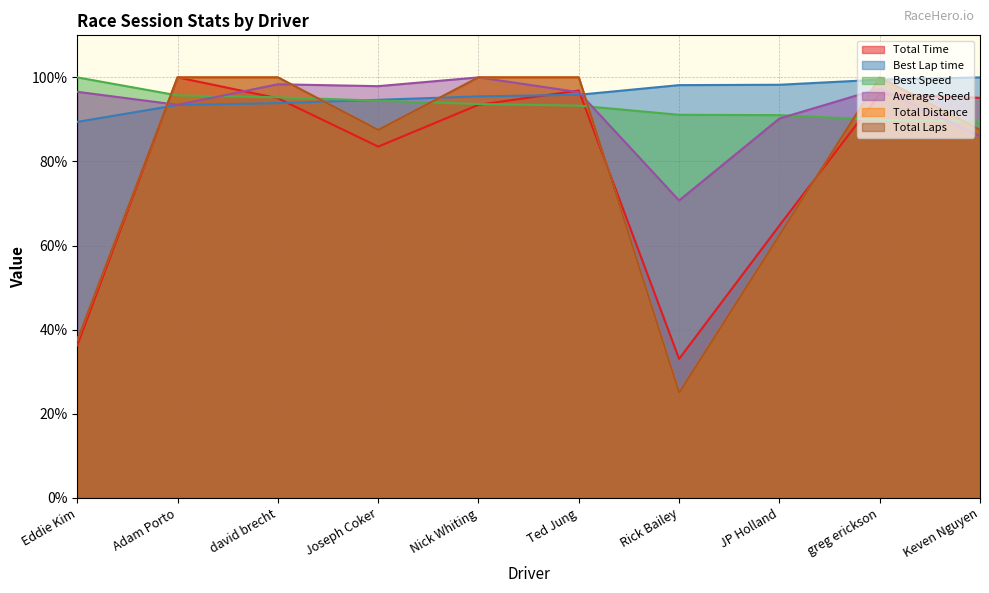

What is the greatest value displayed?

100.0